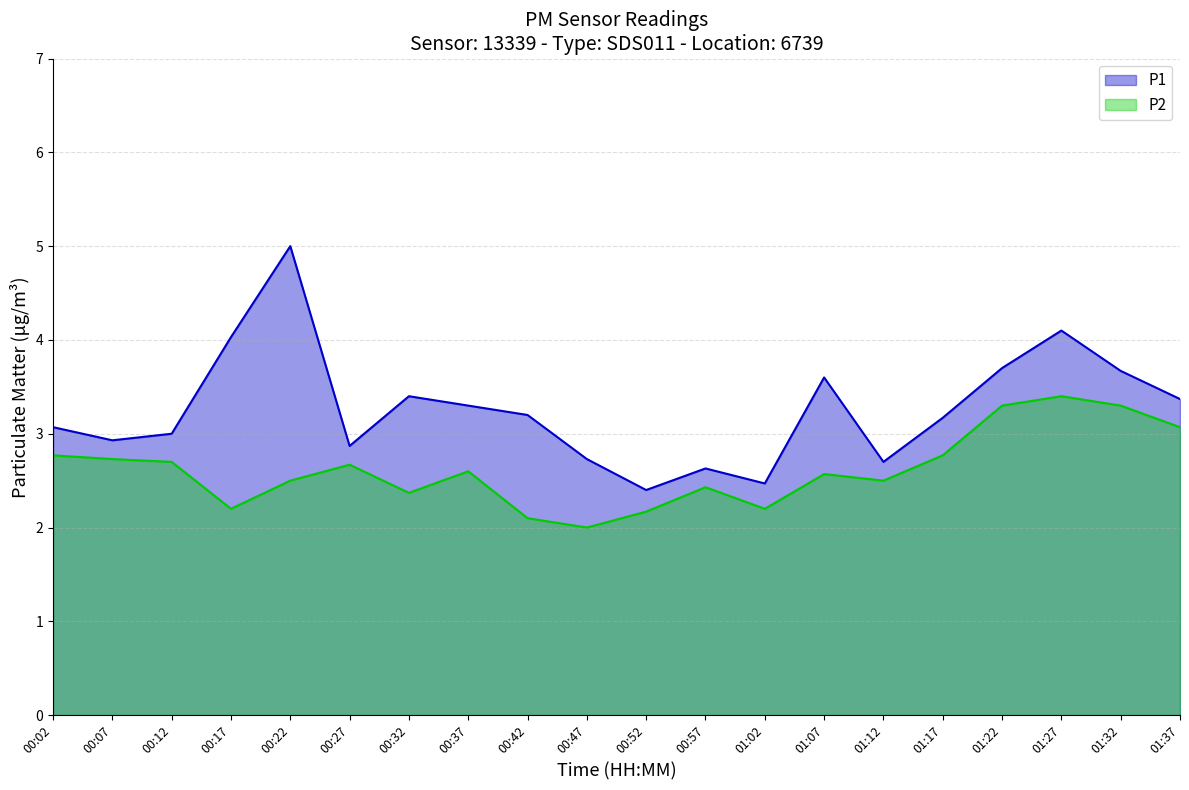

What are all the series names shown in the legend?

P1, P2